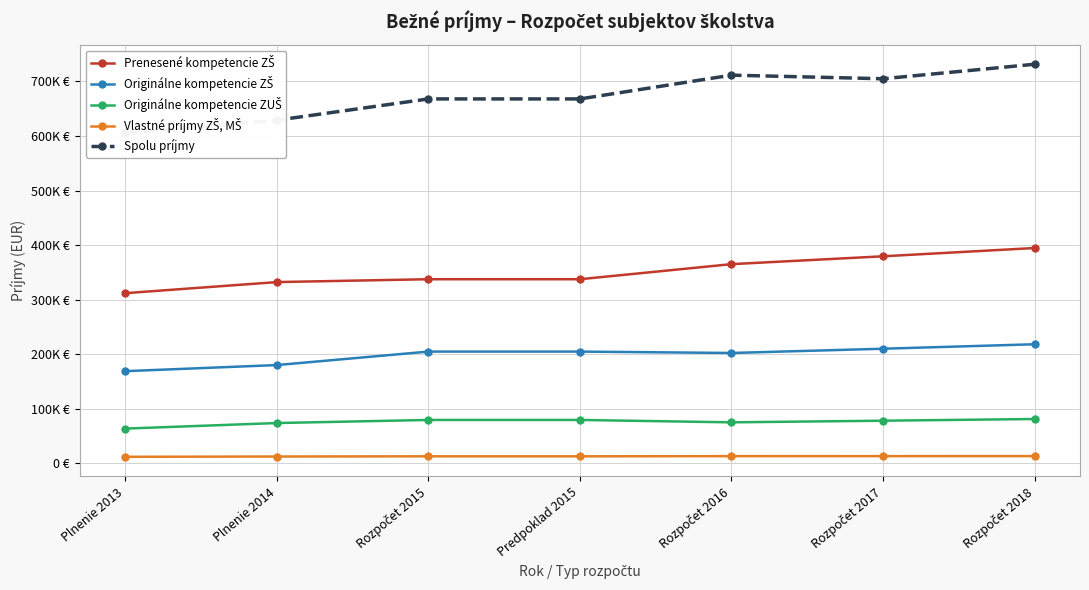

In Originálne kompetencie ZUŠ, how many points are lower than both neighbors (excluding endpoints)?

1